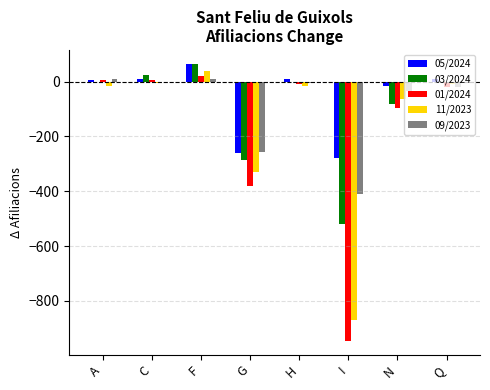

What is the maximum value shown in the chart?

65